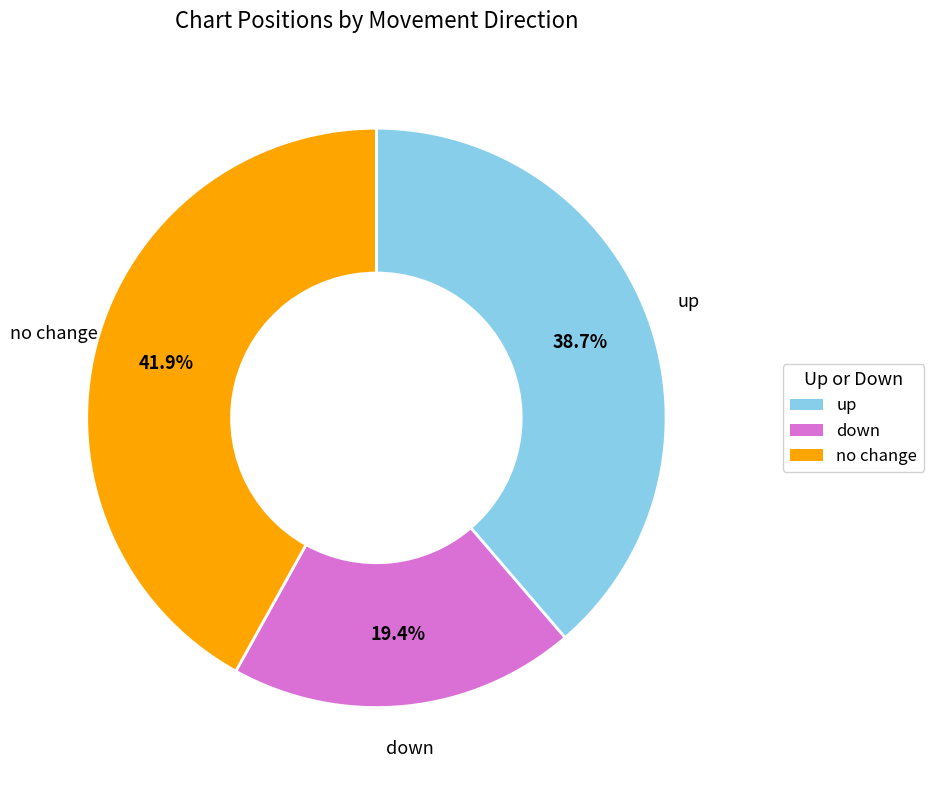

Rank the categories by value from lowest to highest.

down, up, no change